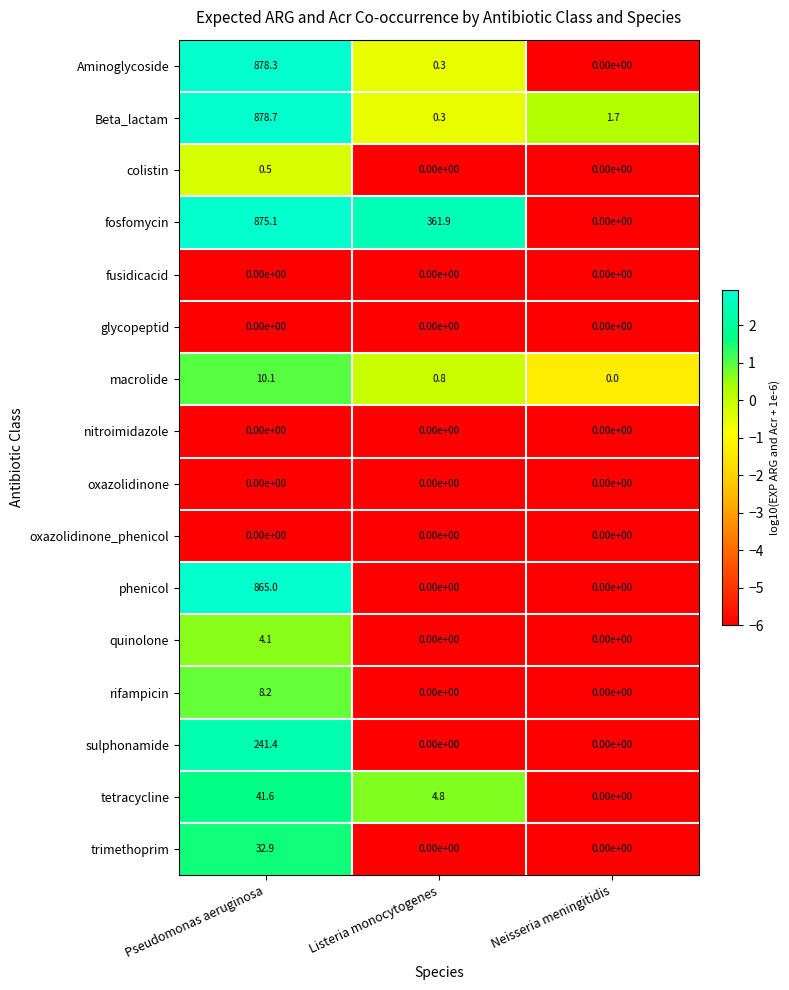

What is the difference between the maximum and minimum values in the tetracycline series?

41.6